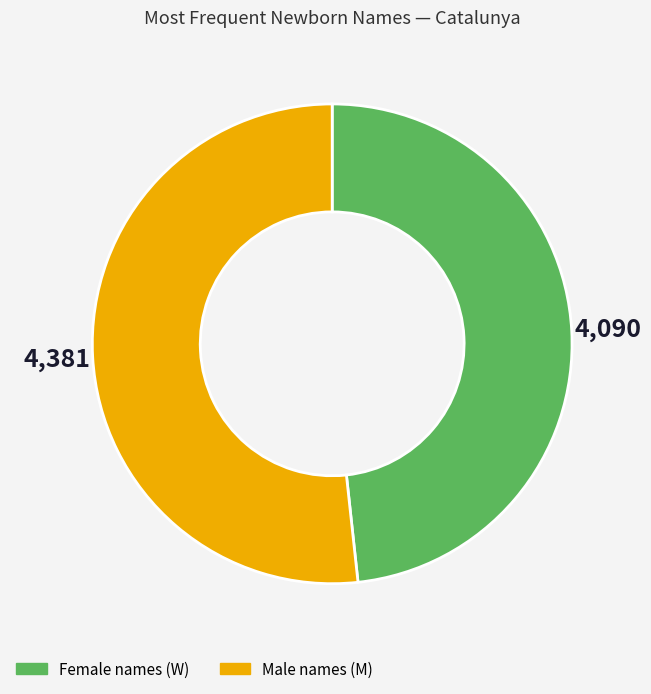

Is there a majority slice in this chart?

Yes